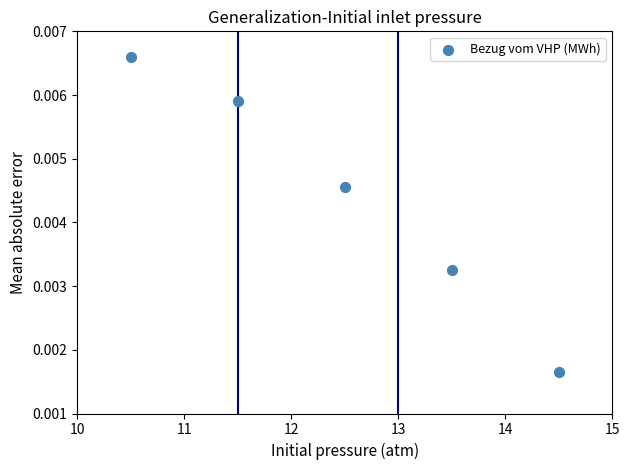

What is the average X value?

12.5